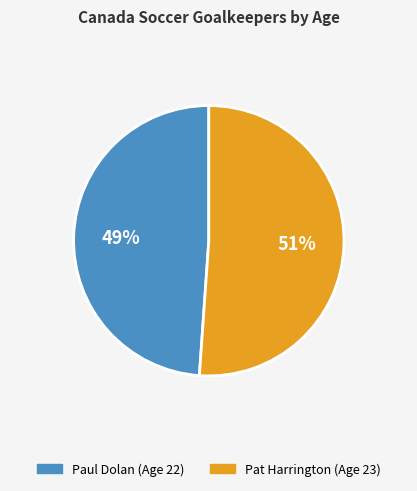

Which slice is the smallest?

Paul Dolan